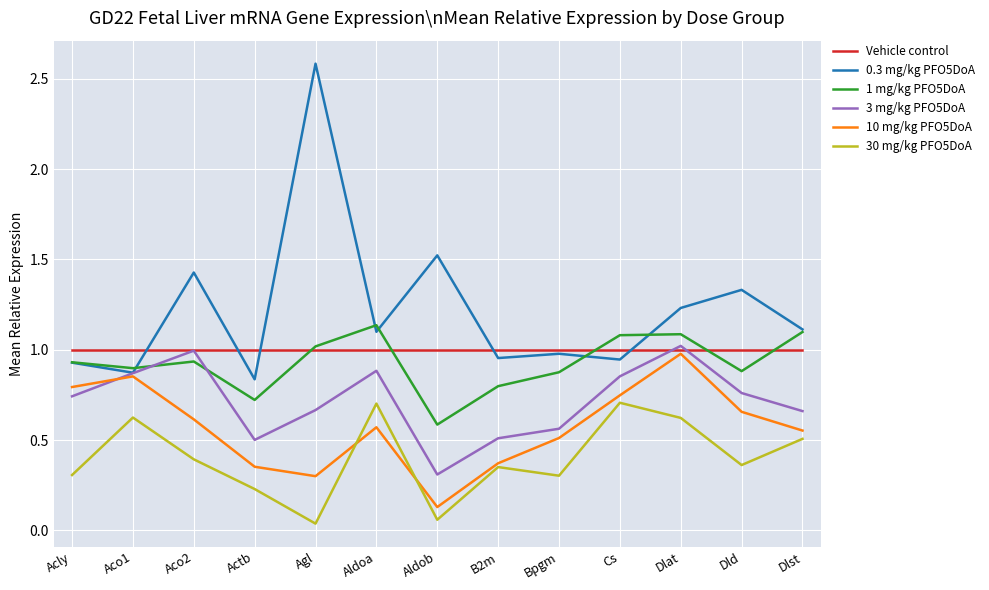

At which category is the sum across all series the highest?

Dlat